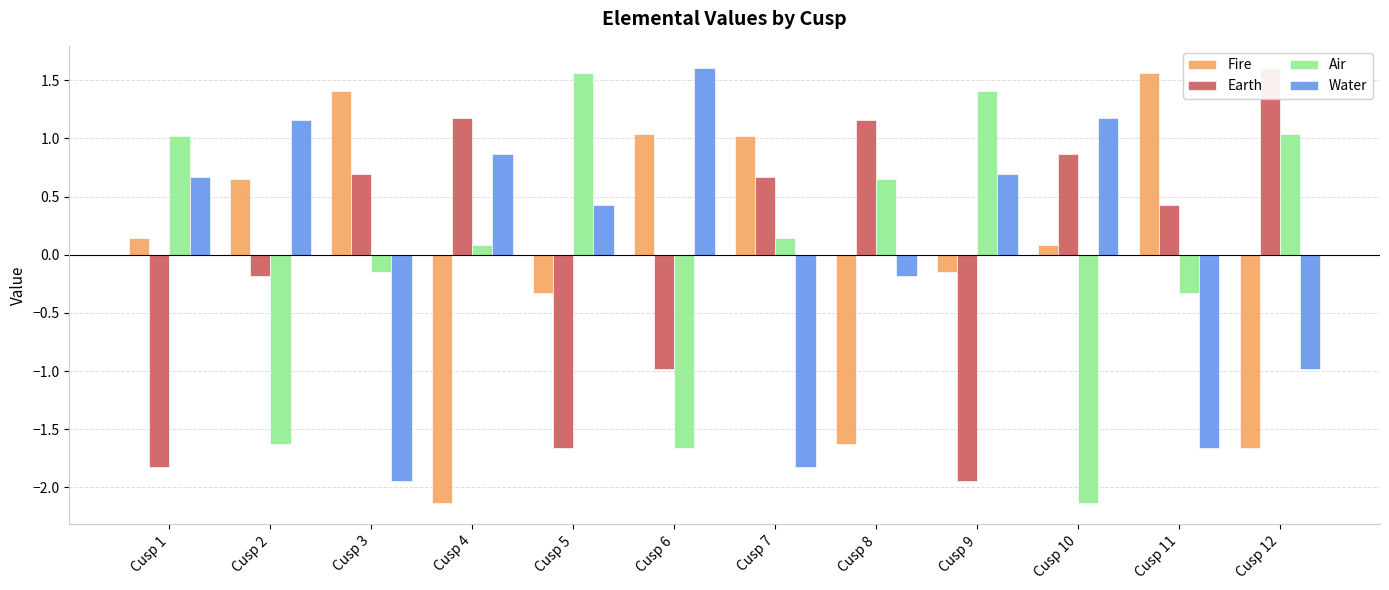

How many values in the Fire series exceed 0?

7